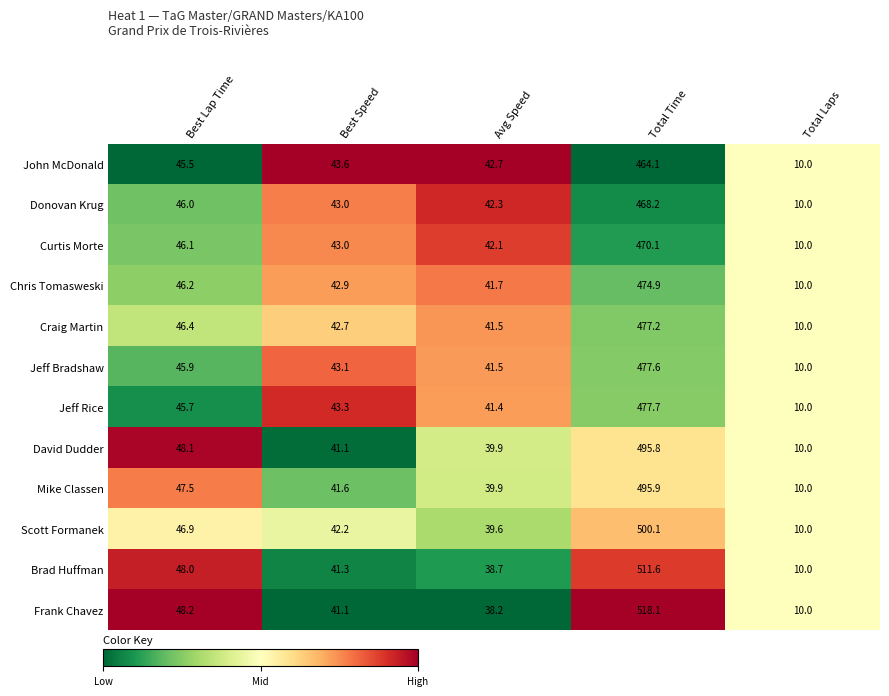

Is it true that Brad Huffman equals 10.0 at Total Laps?

True